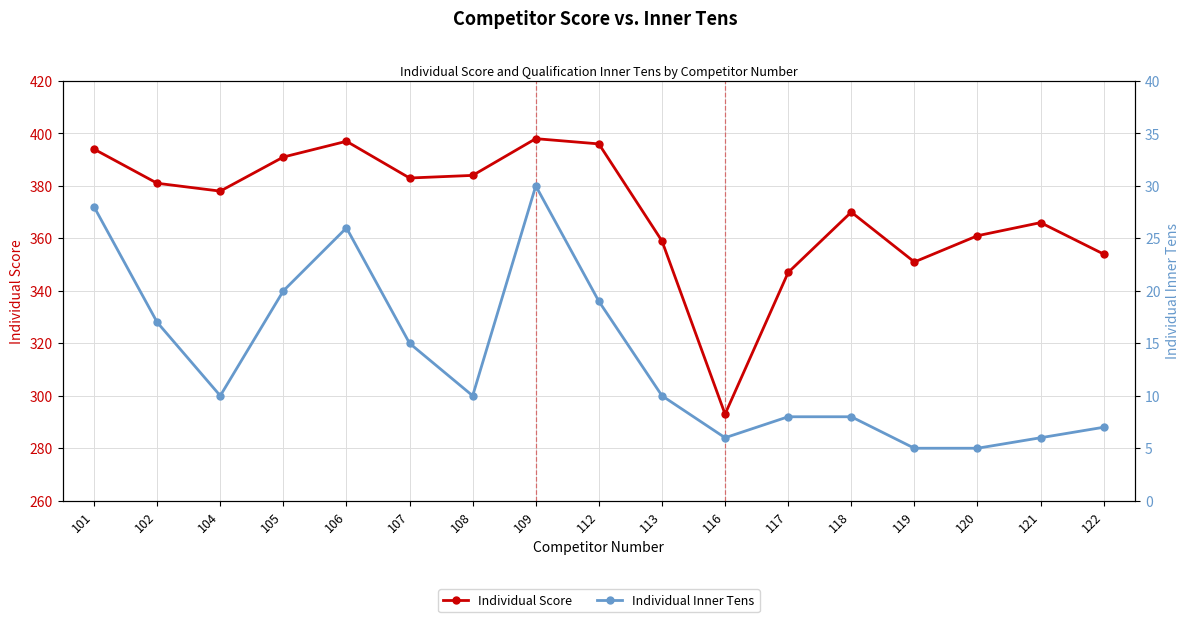

What is the total value across all series at 118?

378